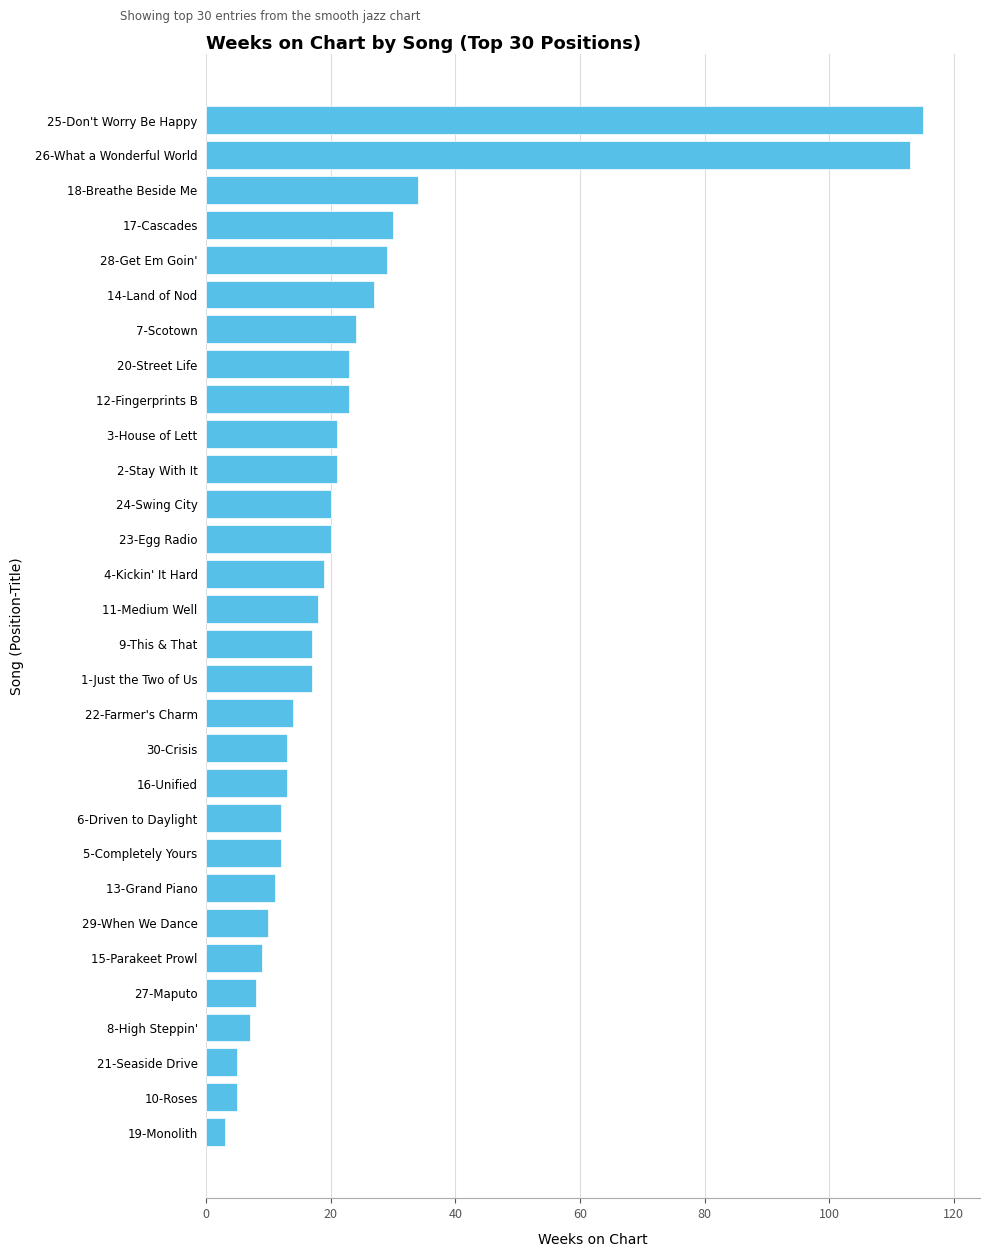

The chart shows a value of 5 at 3-House of Lett. True or false?

False